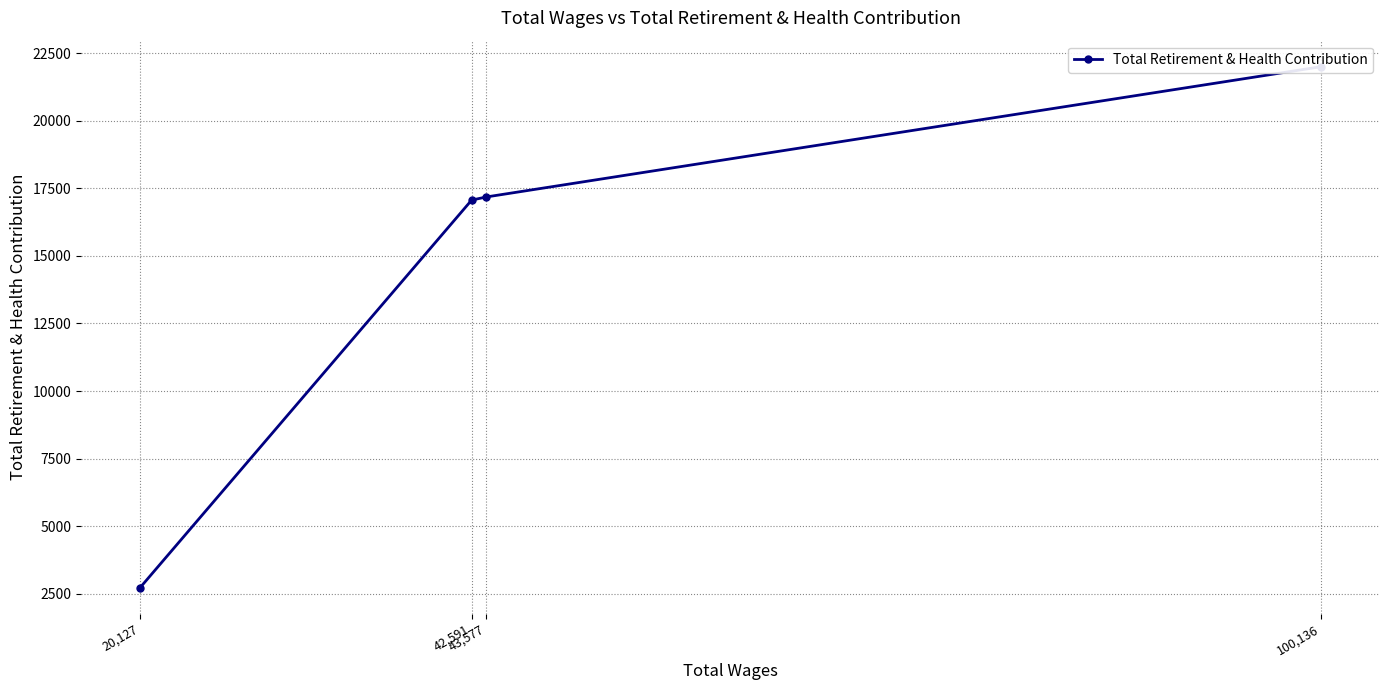

How many lines are shown in the chart?

1